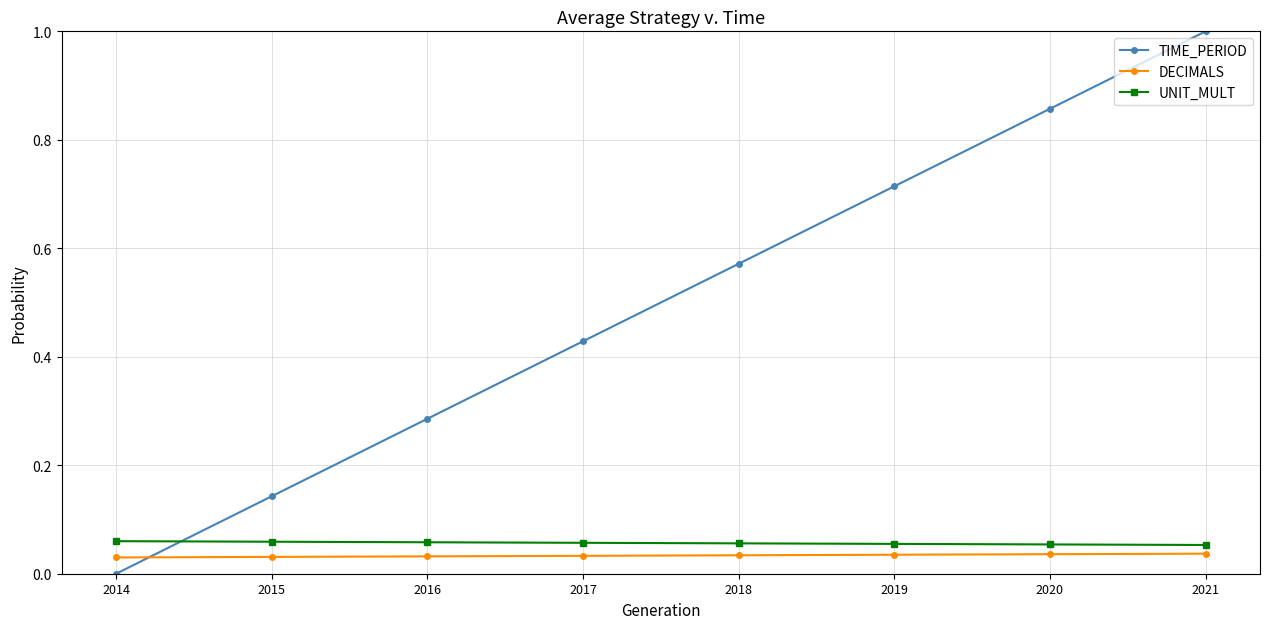

Which series ends up on top after the final intersection of UNIT_MULT and TIME_PERIOD?

TIME_PERIOD